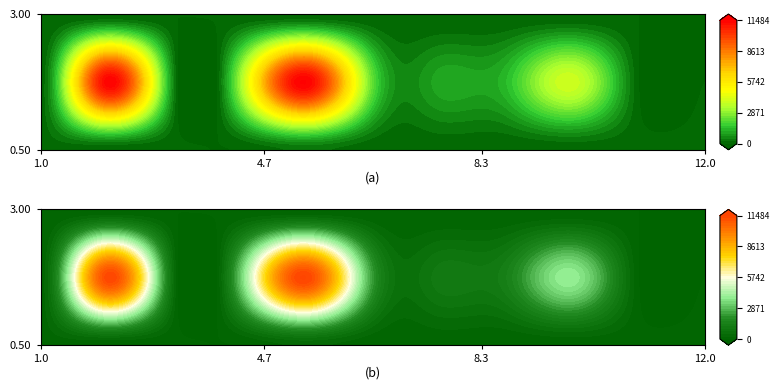

Count the number of values greater than 52.

15